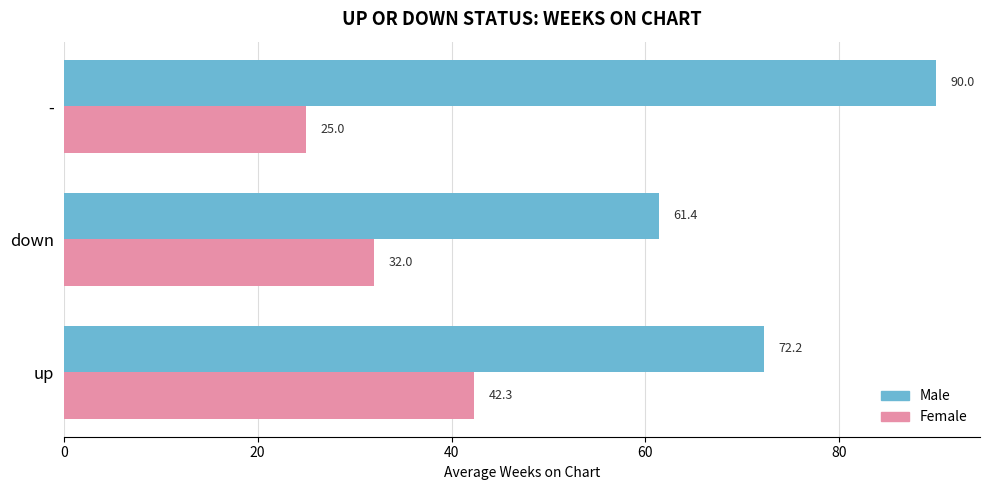

Which series has the largest range (max minus min)?

Male